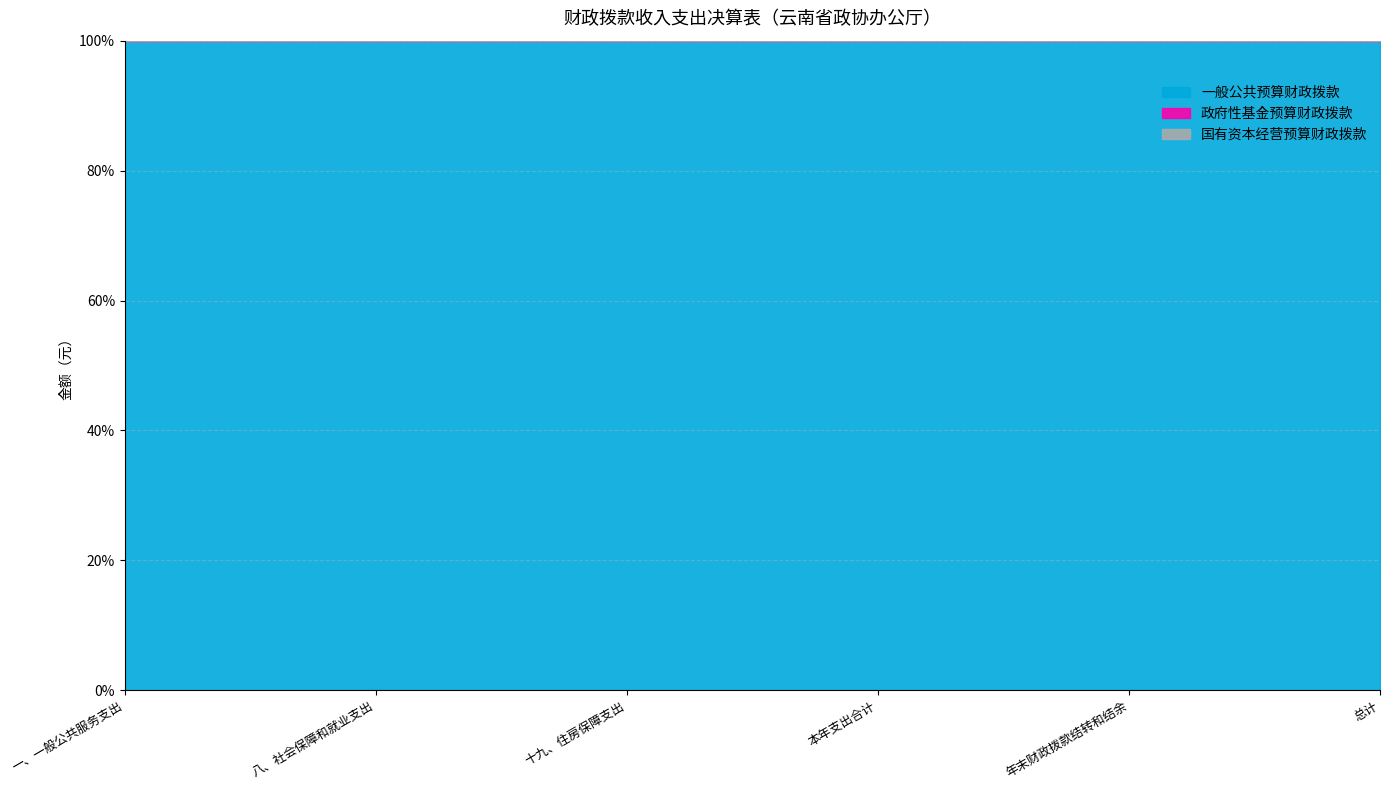

What position from the left is 年末财政拨款结转和结余?

5